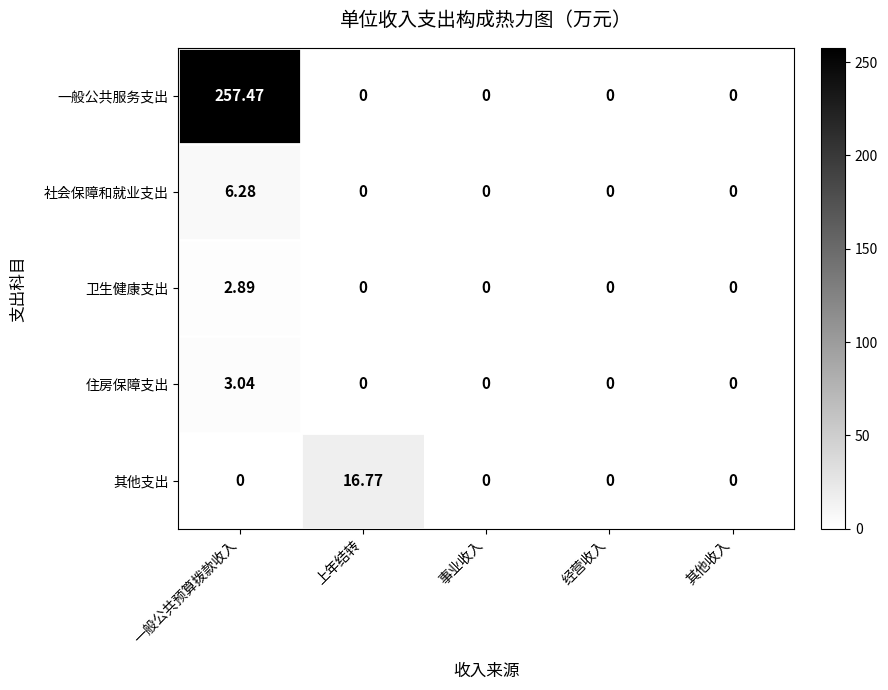

Which category has the highest value across all series?

一般公共预算拨款收入